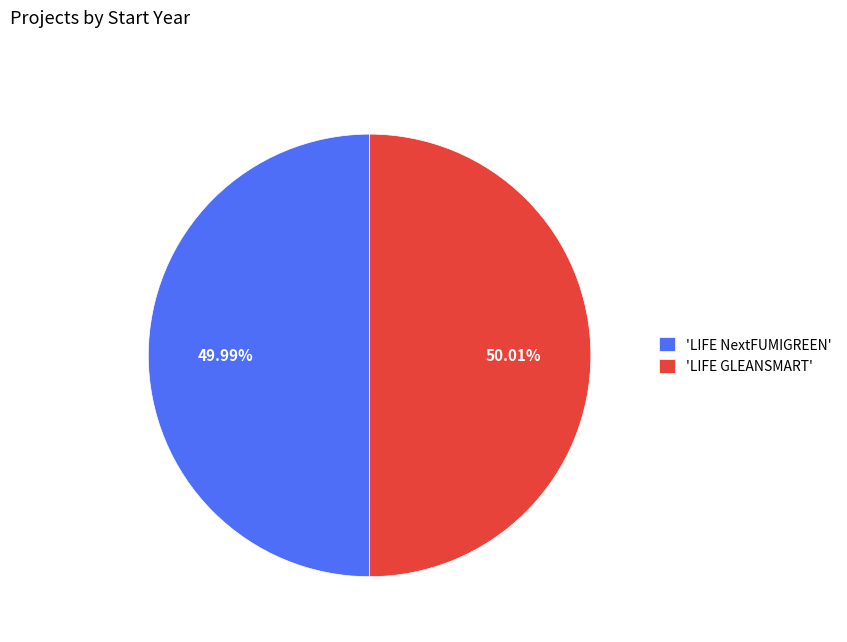

Does any single category account for the majority?

Yes